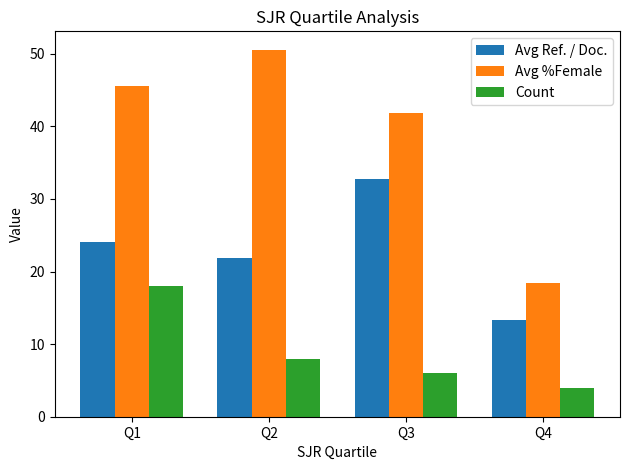

At which label is Count closest to 11?

Q2